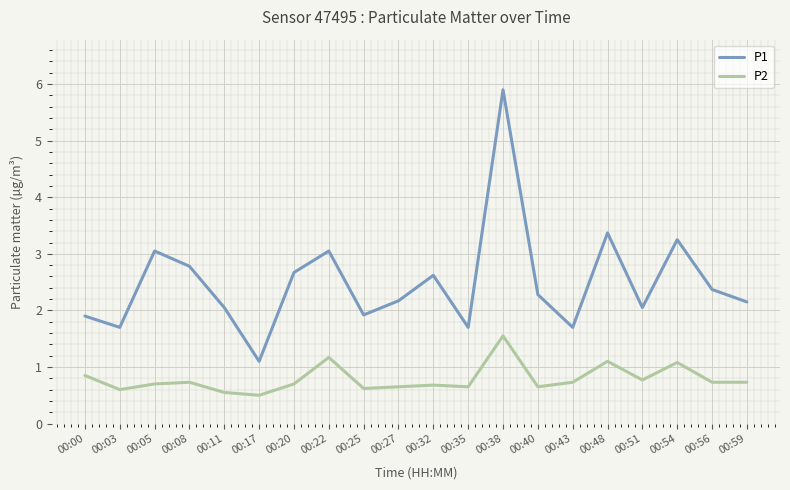

The P2 series shows 1.0 at 00:59. True or false?

False